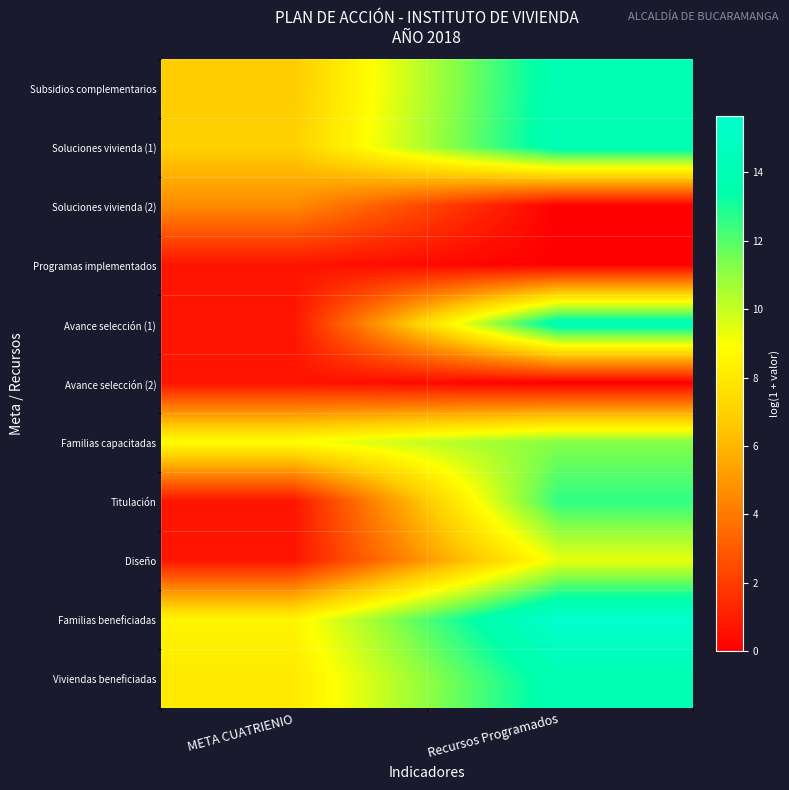

Reading left to right, what are all the values shown in this chart?

Subsidios complementarios: META CUATRIENIO=6.7	Recursos Programados=14.0
Soluciones vivienda (1): META CUATRIENIO=6.9	Recursos Programados=14.1
Soluciones vivienda (2): META CUATRIENIO=4.6	Recursos Programados=0.0
Programas implementados: META CUATRIENIO=0.7	Recursos Programados=0.0
Avance selección (1): META CUATRIENIO=0.7	Recursos Programados=14.2
Avance selección (2): META CUATRIENIO=0.7	Recursos Programados=0.0
Familias capacitadas: META CUATRIENIO=8.9	Recursos Programados=11.2
Titulación: META CUATRIENIO=0.7	Recursos Programados=12.6
Diseño: META CUATRIENIO=0.7	Recursos Programados=9.3
Familias beneficiadas: META CUATRIENIO=8.5	Recursos Programados=15.6
Viviendas beneficiadas: META CUATRIENIO=8.0	Recursos Programados=14.0